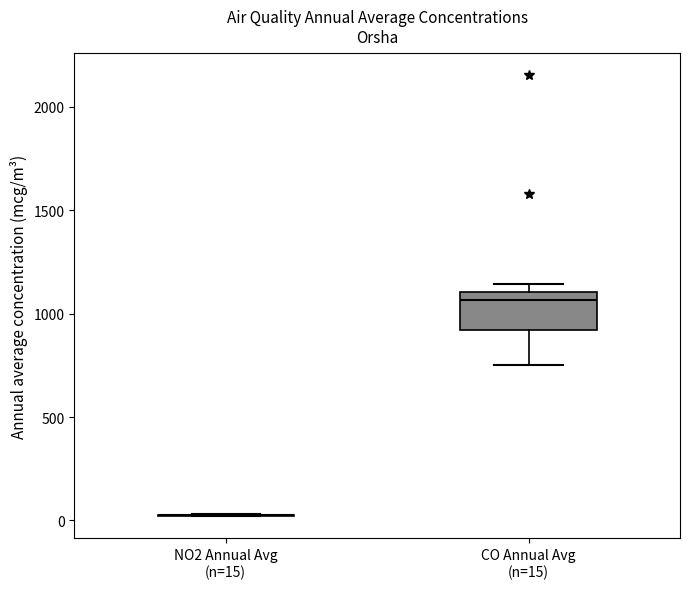

Where is the upper edge of the box for CO Annual Avg (n=15) on the y-axis? The values are not printed on the chart, so give them approximately, as read against the axis.

1100